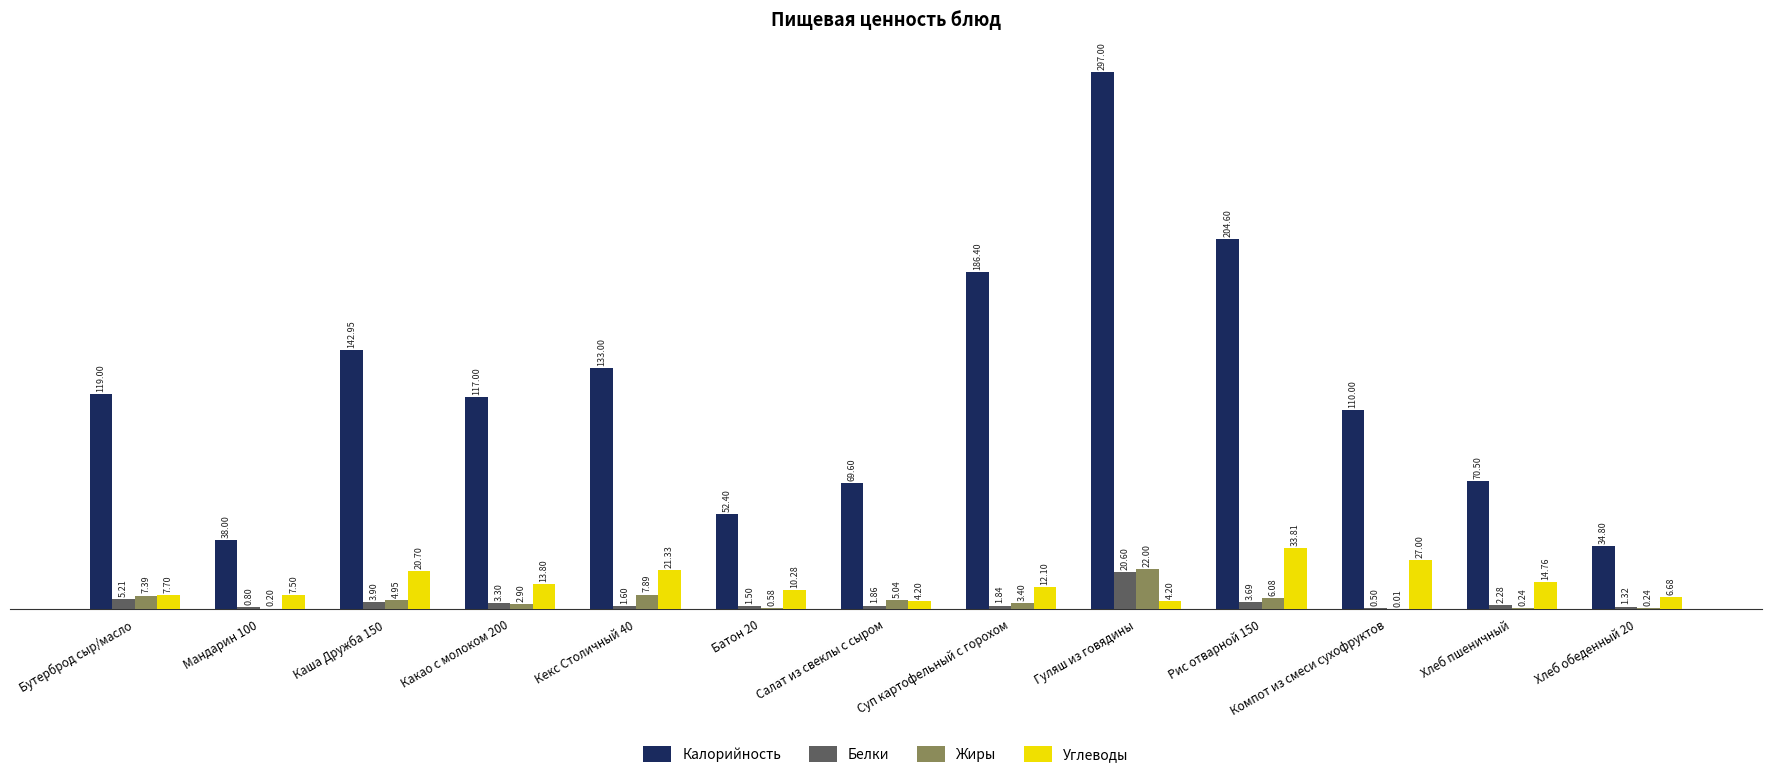

Where does the Белки series first go above 1?

Бутерброд сыр/масло